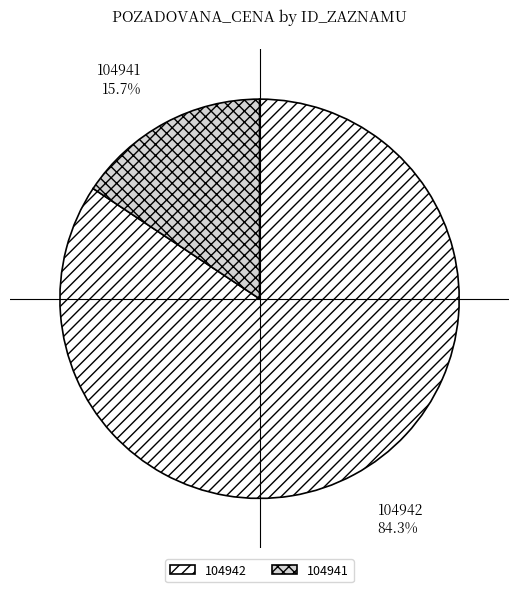

Which category has the biggest portion of the pie?

104942